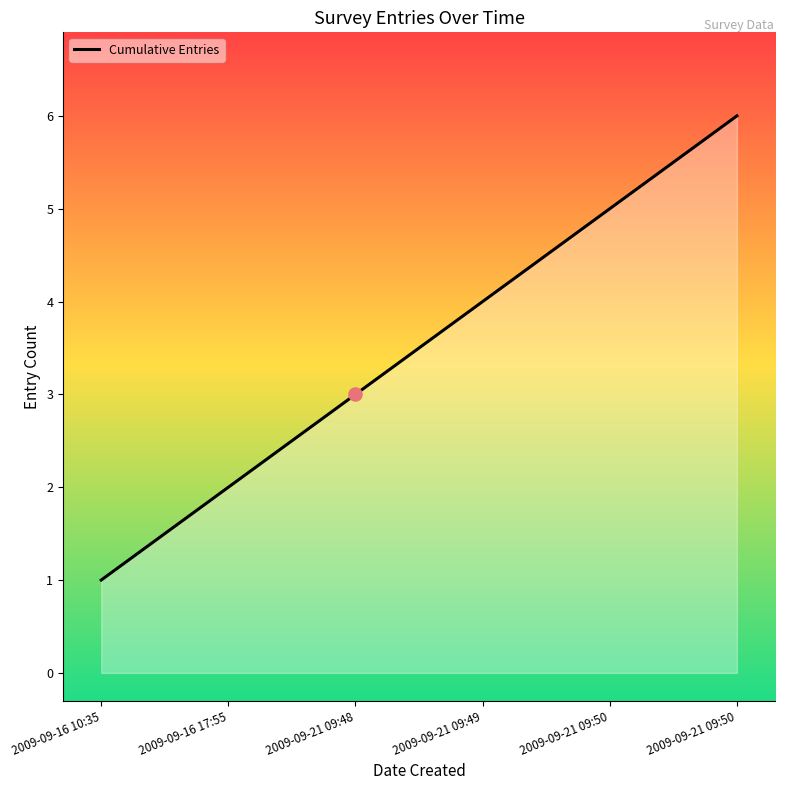

What is the change in value from 2009-09-21 09:48 to 2009-09-21 09:50?

+2